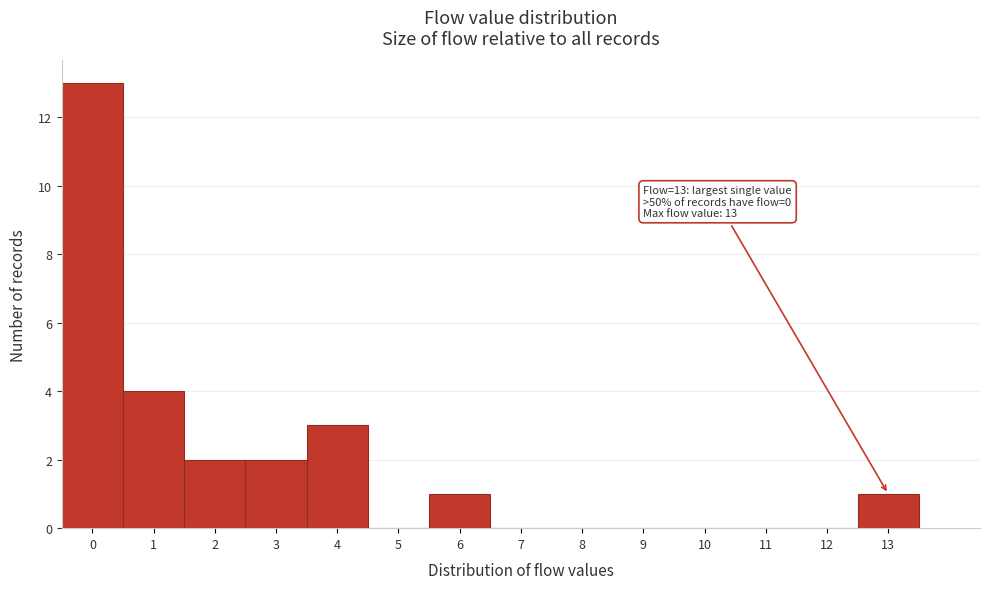

Over which range of the x-axis is the bar tallest?

-0.5 to 0.5